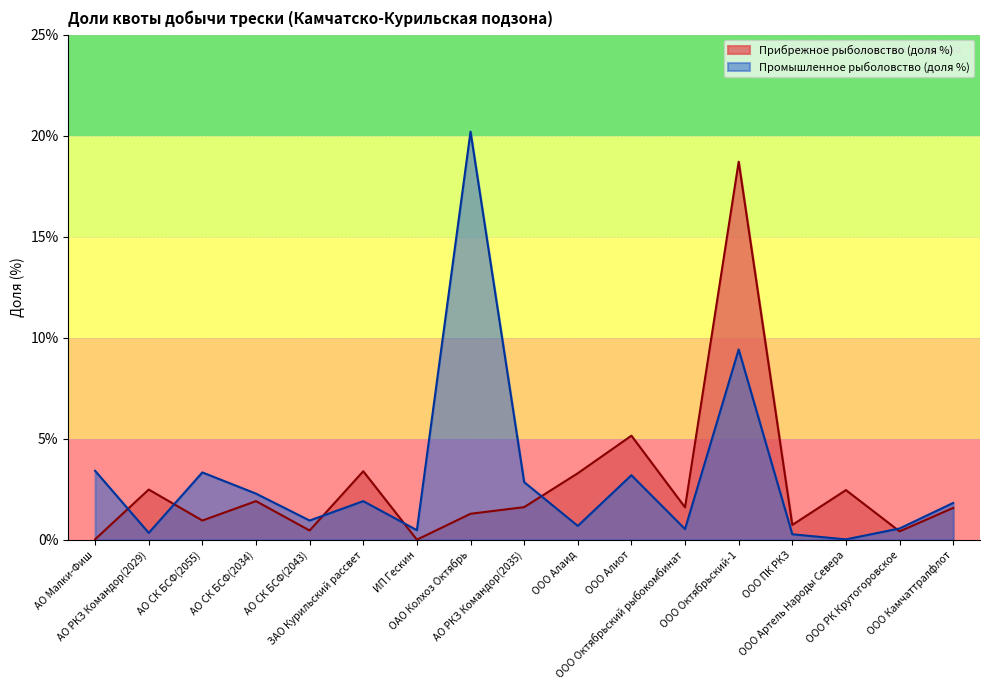

True or false: Промышленное рыболовство (доля %) has a value of 1.9 at ЗАО Курильский рассвет.

True